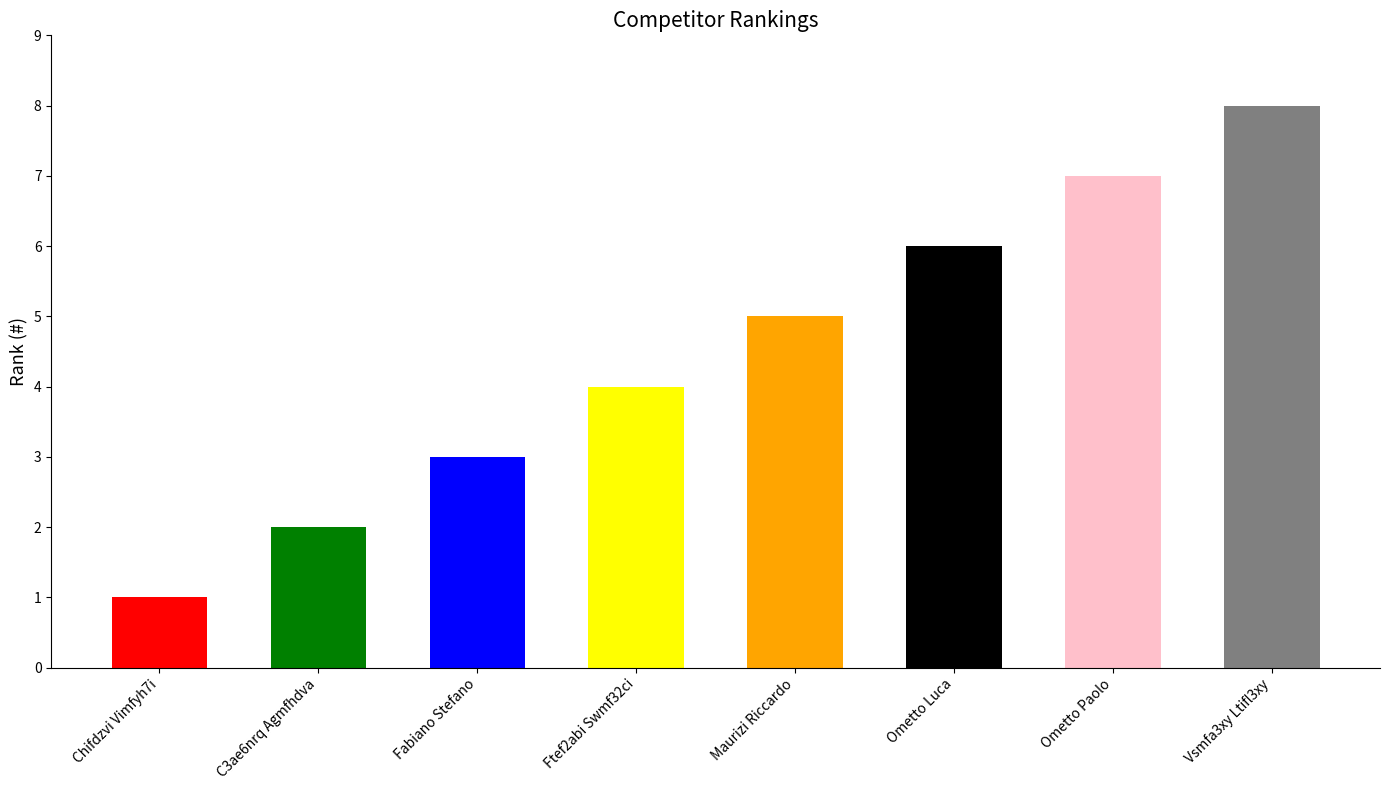

What is the value of the 4th bar from the left?

4